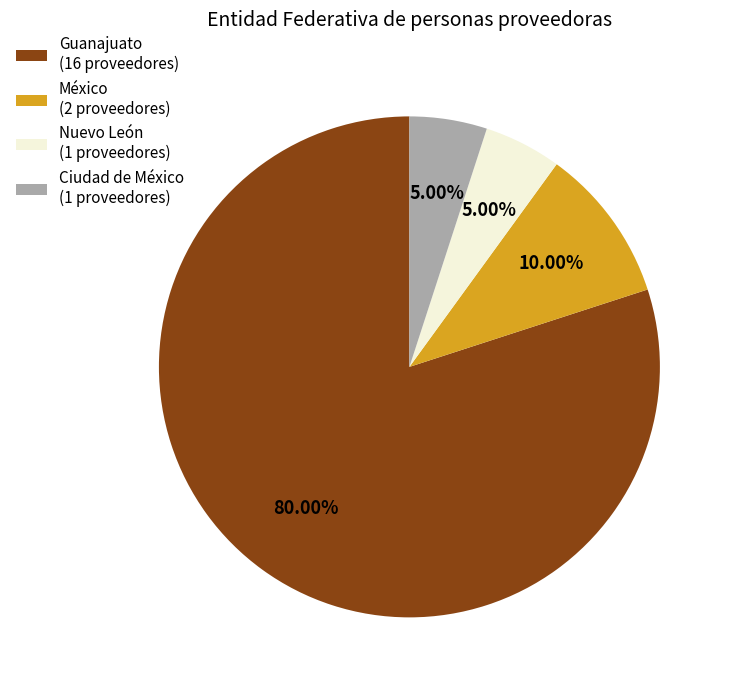

Does Guanajuato (16 proveedores) account for over 50% of the chart?

Yes